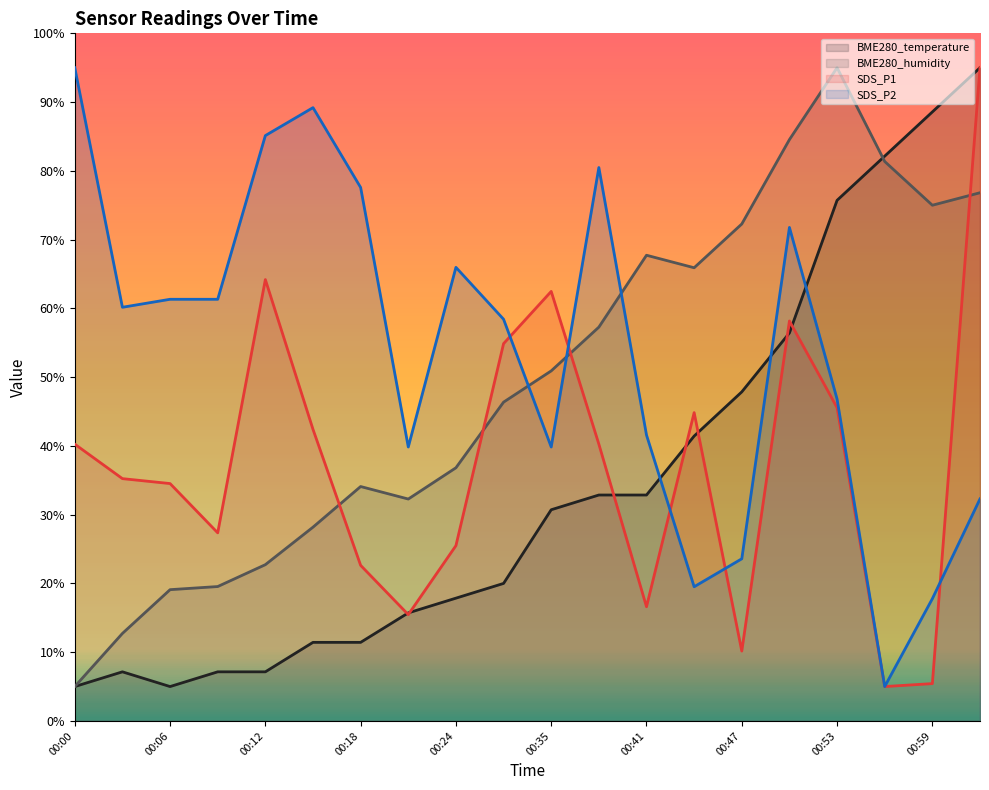

How many intersections are there between BME280_temperature and SDS_P2?

3